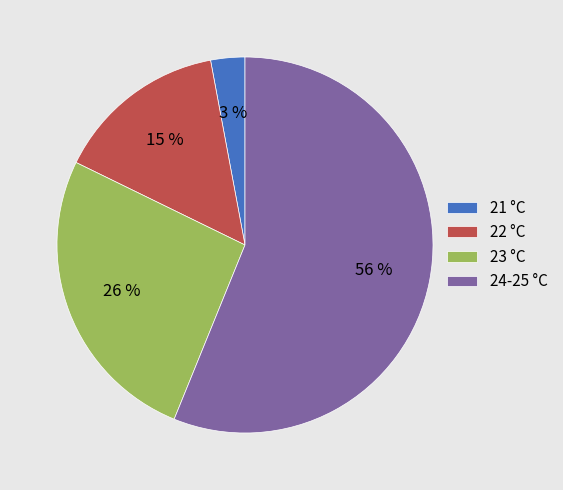

Count the number of slices in the pie.

4